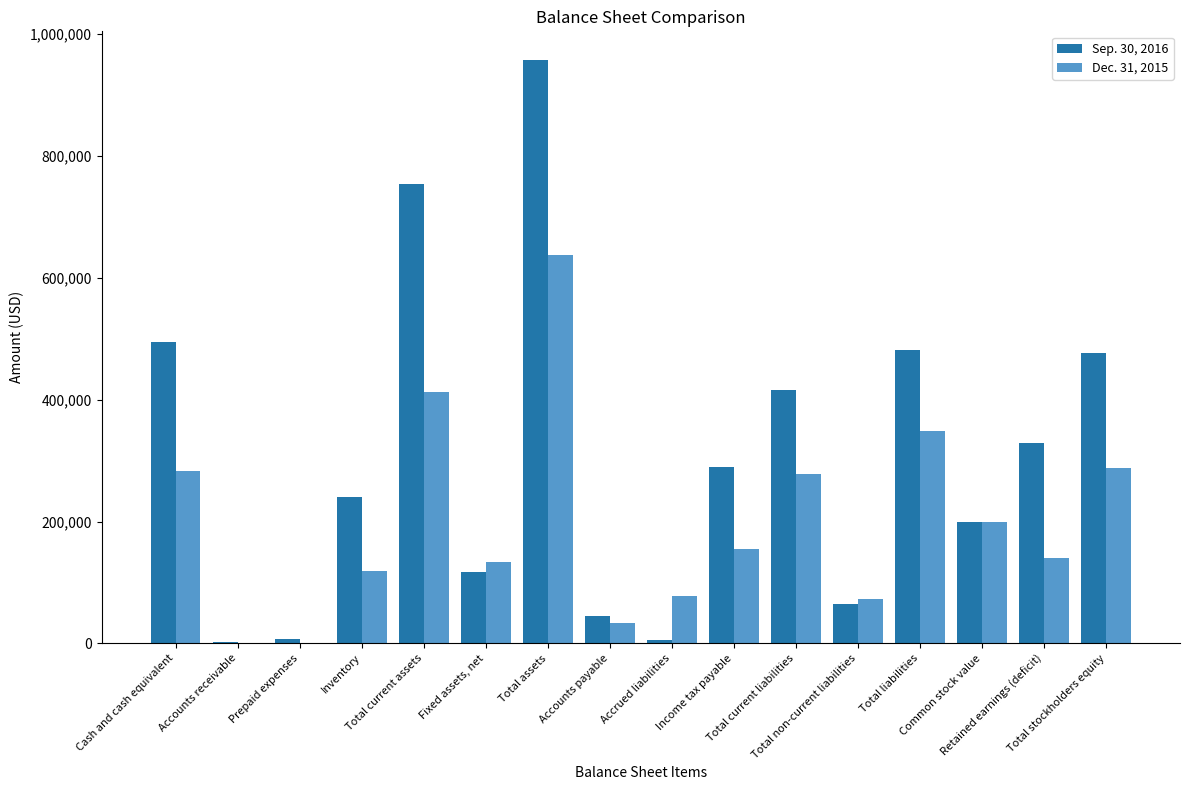

At which label does Sep. 30, 2016 first exceed 289966?

Cash and cash equivalent